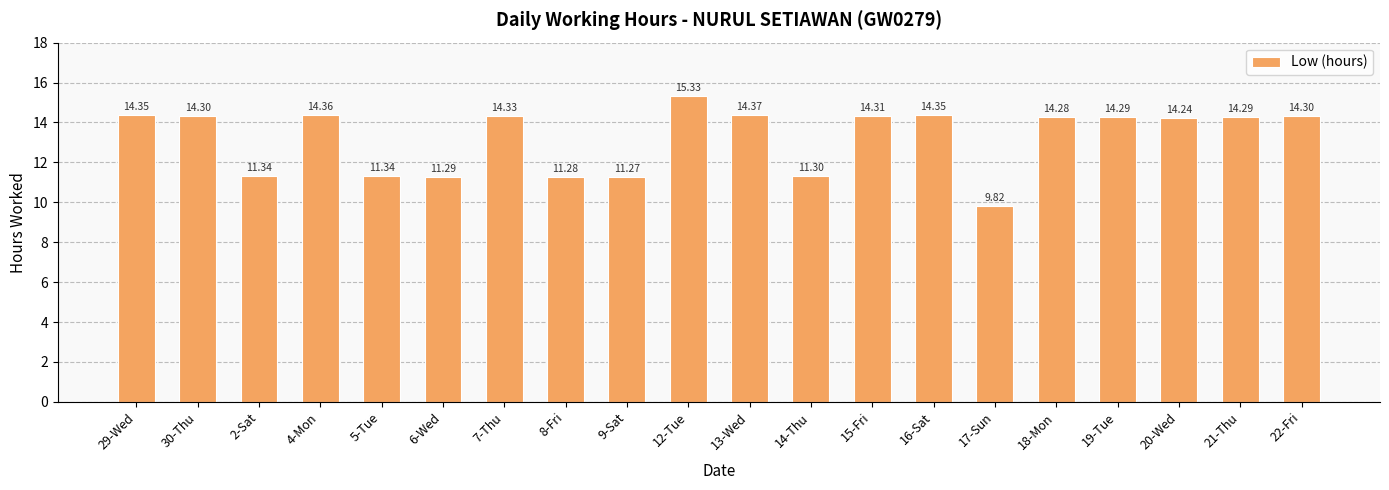

How many values are below 14?

7